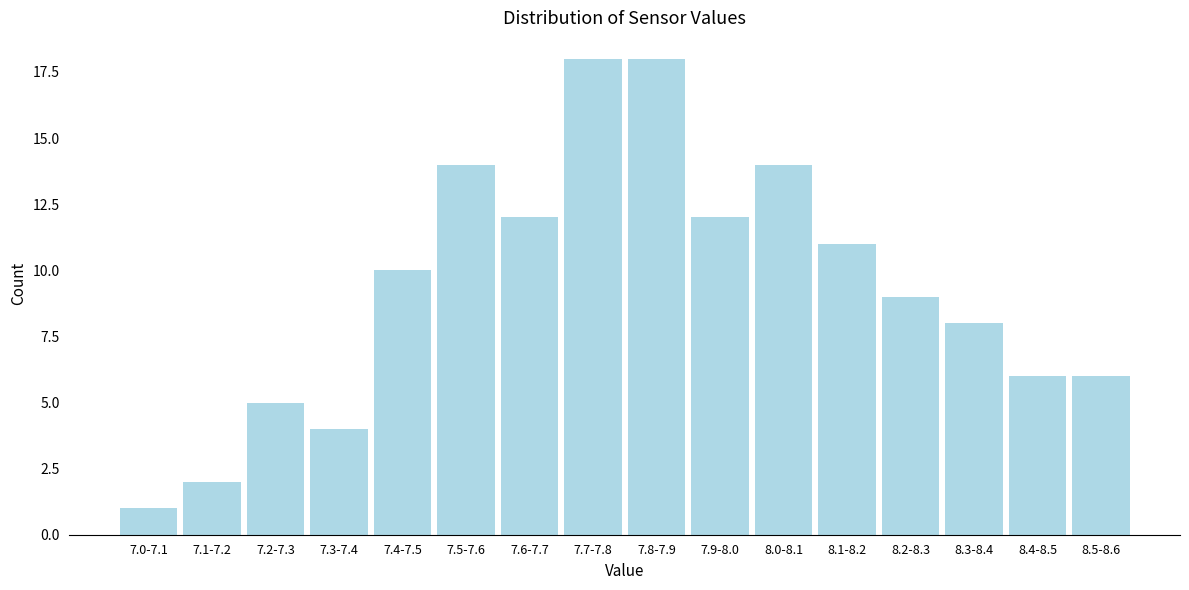

Reading left to right, extract all data points from this chart.

1	2	5	4	10	14	12	18	18	12	14	11	9	8	6	6